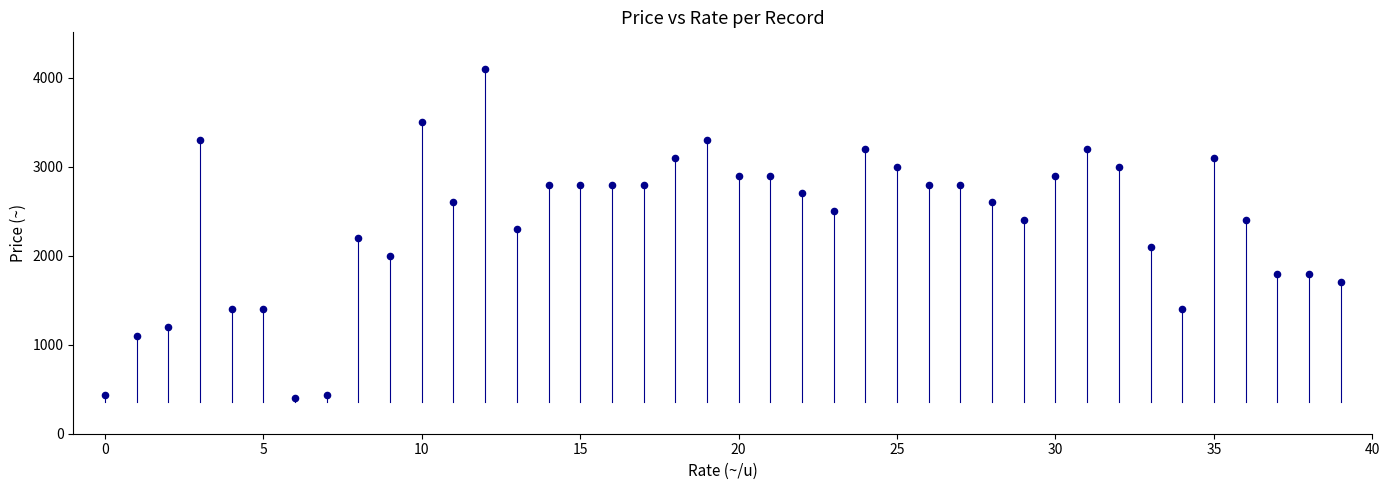

What is the range of Y values (max minus min)?

3700